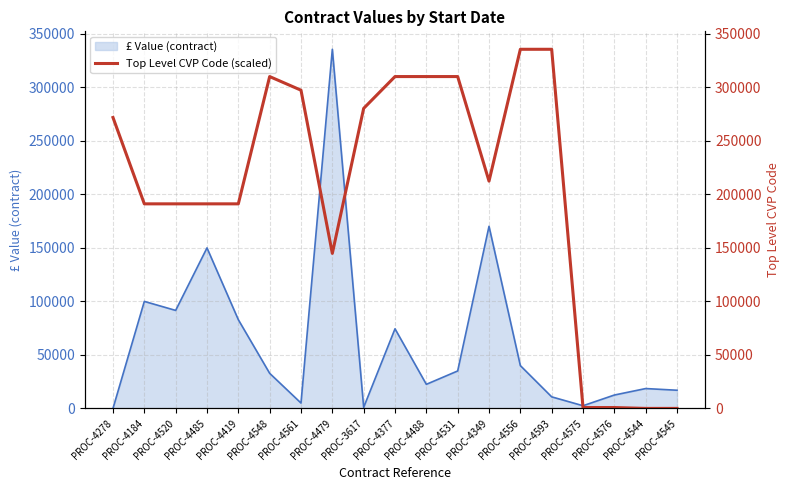

How many data points are above 212396?

10